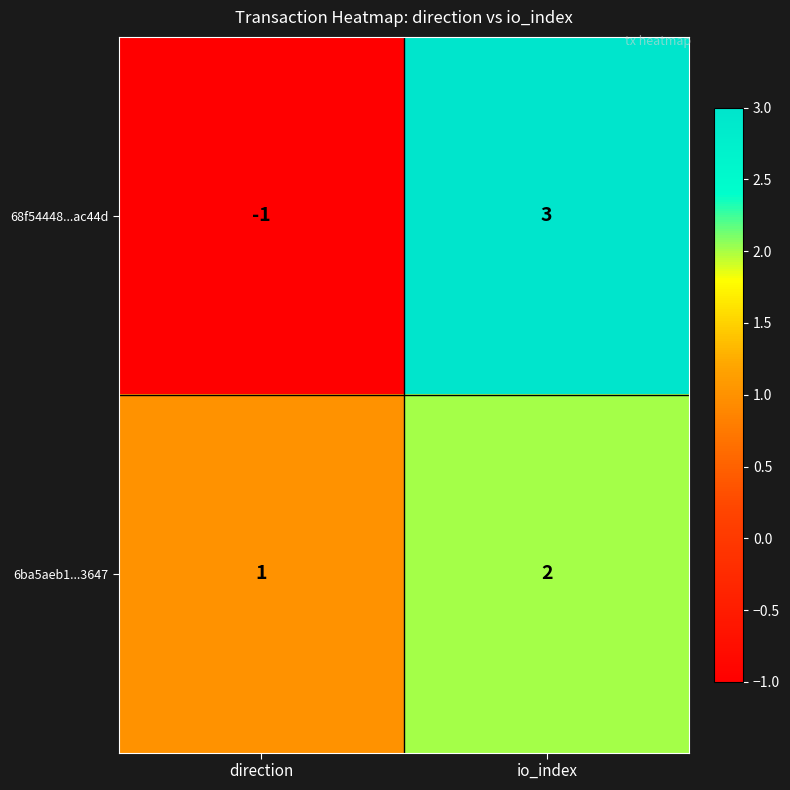

Reading left to right, extract all data points from this chart.

68f54448...ac44d: direction=-1	io_index=3
6ba5aeb1...3647: direction=1	io_index=2